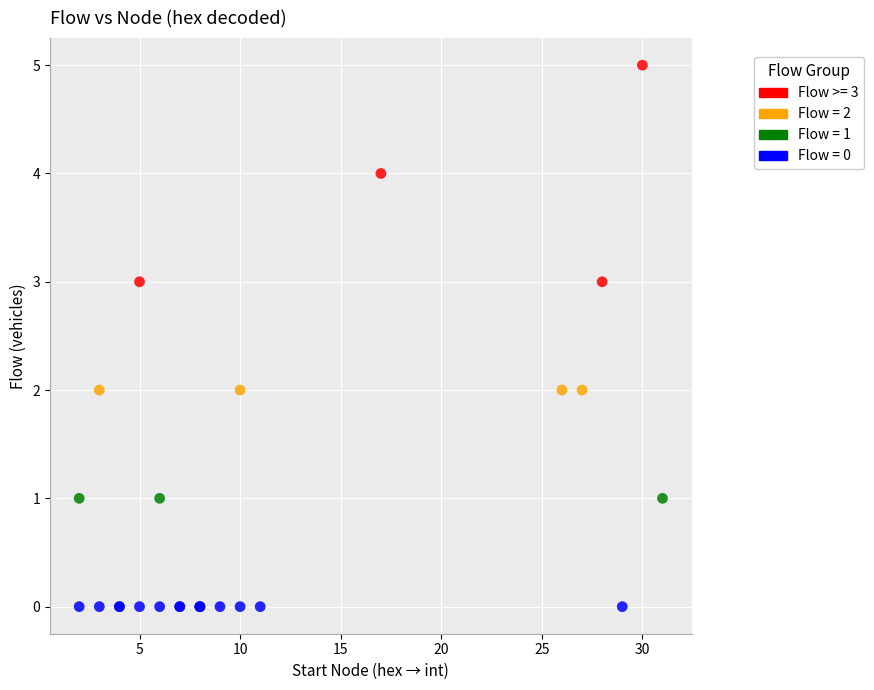

Which series reaches the minimum Y coordinate?

Flow = 0